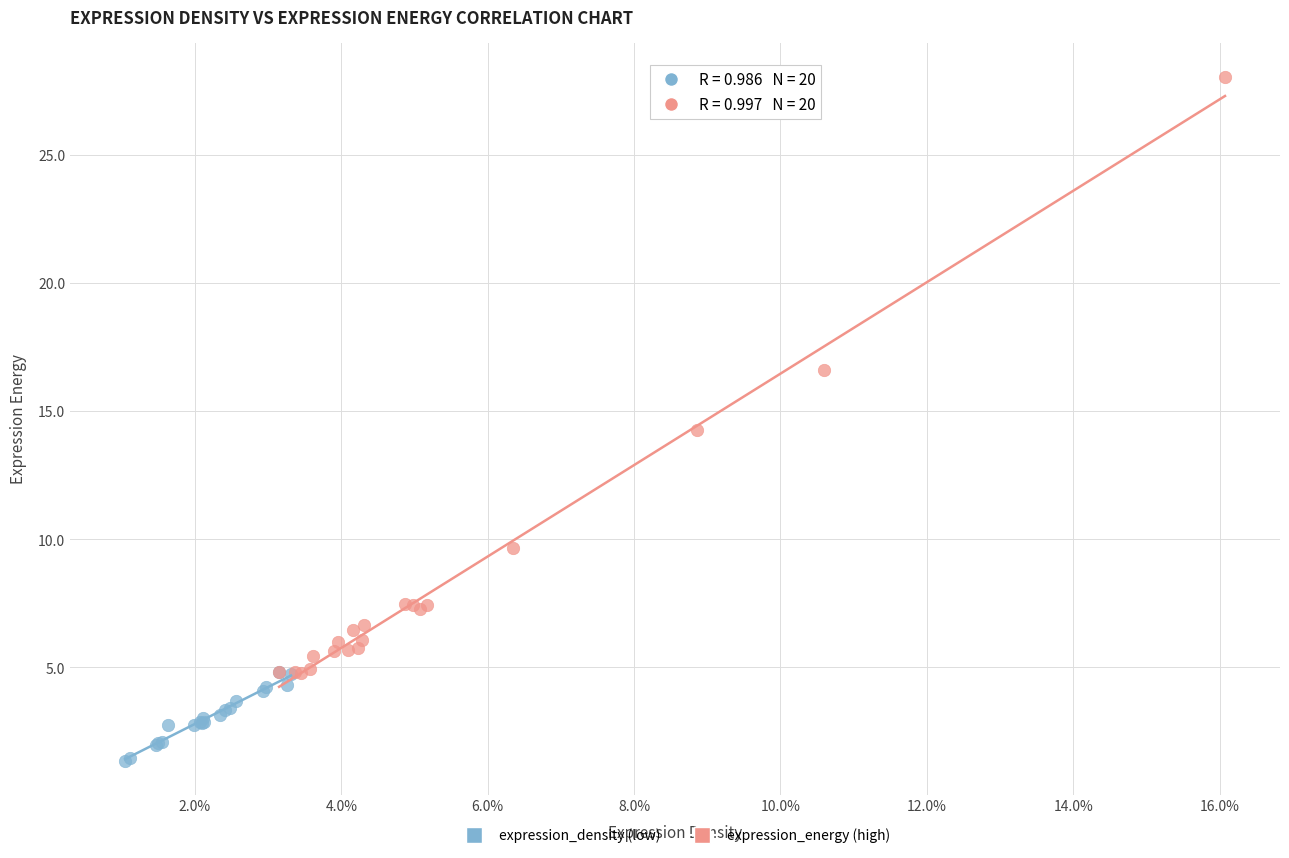

Which series has the largest Y range (max minus min)?

expression_energy (high)